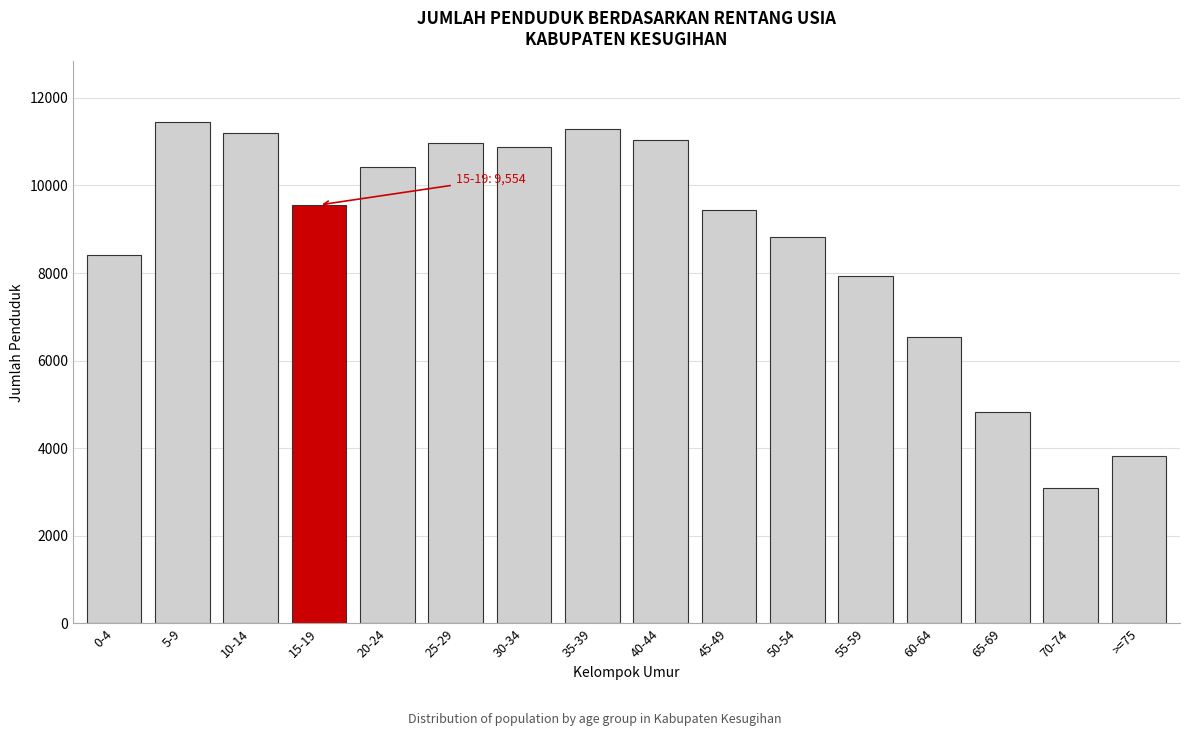

Reading right to left, transcribe all the data shown in this chart.

>=75=3817	70-74=3103	65-69=4835	60-64=6539	55-59=7934	50-54=8828	45-49=9443	40-44=11046	35-39=11281	30-34=10874	25-29=10959	20-24=10429	15-19=9554	10-14=11206	5-9=11455	0-4=8410